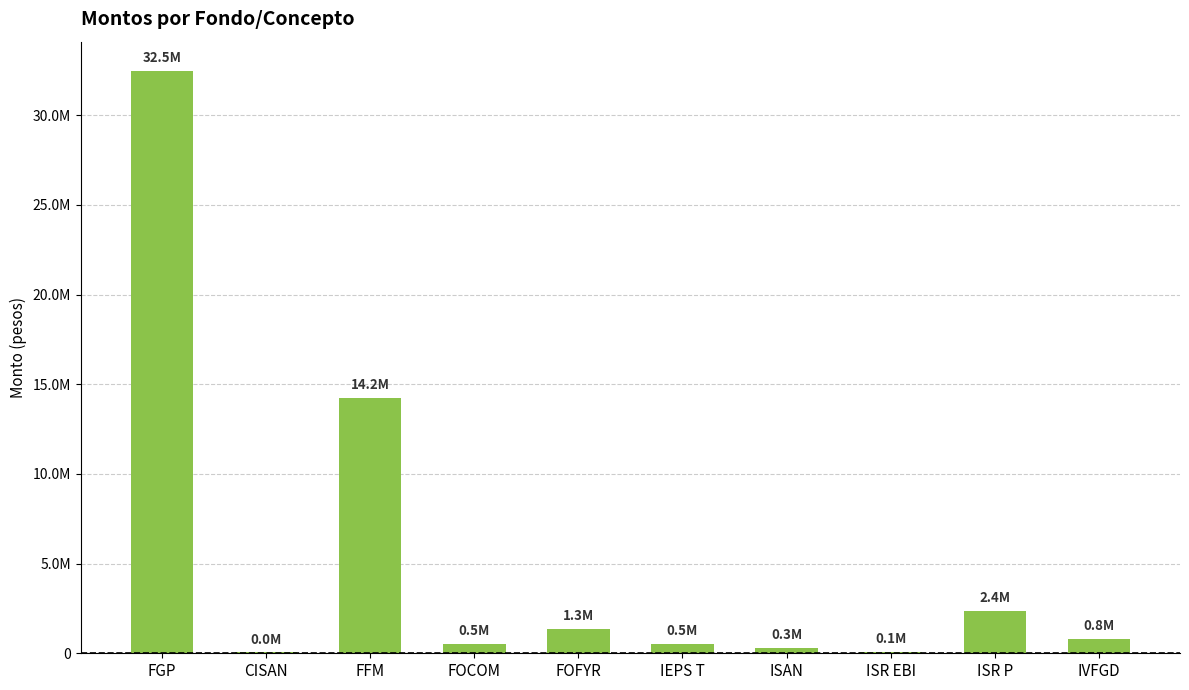

Reading left to right, transcribe all the data shown in this chart.

FGP=32481698	CISAN=45677	FFM=14221051	FOCOM=512841	FOFYR=1342520	IEPS T=499990	ISAN=289815	ISR EBI=60000	ISR P=2367362	IVFGD=783639